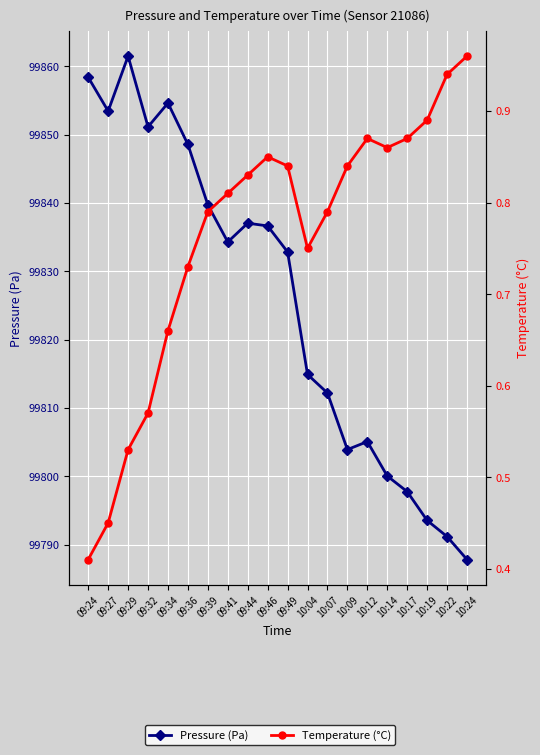

The value of Pressure (Pa) at 09:32 is 99851.1. True or false?

True